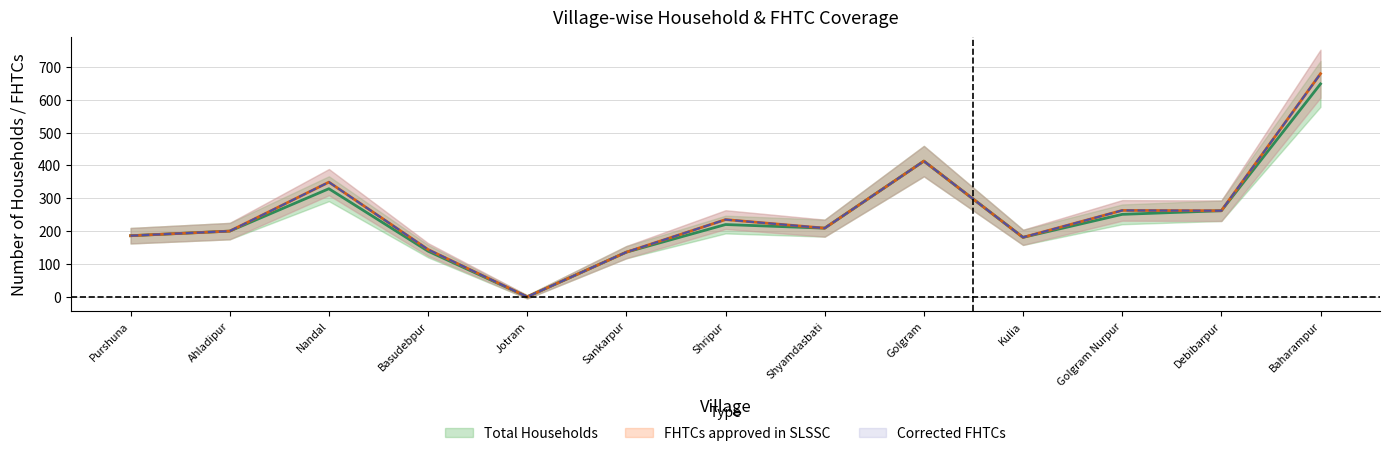

What is the maximum value shown in the chart?

679